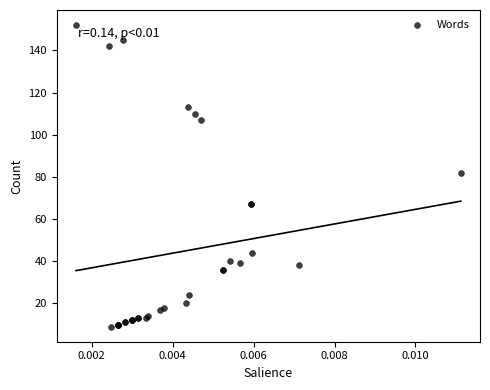

What Y value in the scatter plot is closest to 80?

82